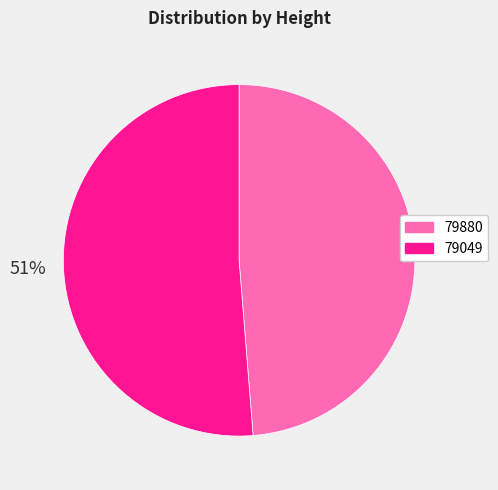

True or false: 79880 accounts for 42% of the total.

False